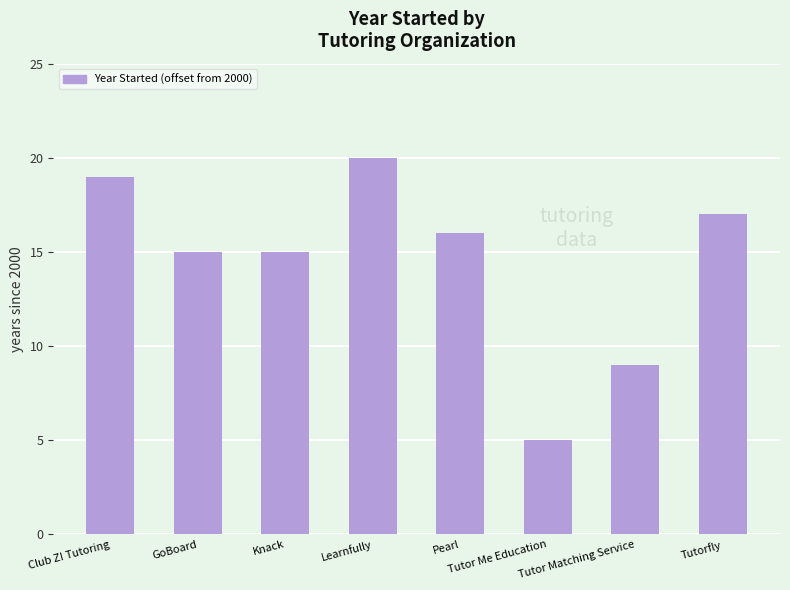

What is the change in value from Club Z! Tutoring to Knack?

-4